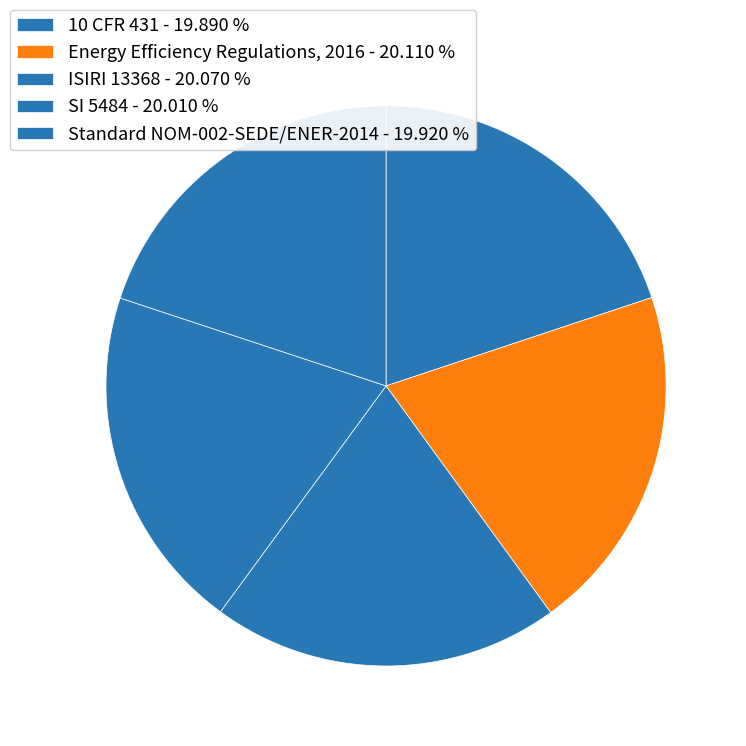

Count the number of slices in the pie.

5